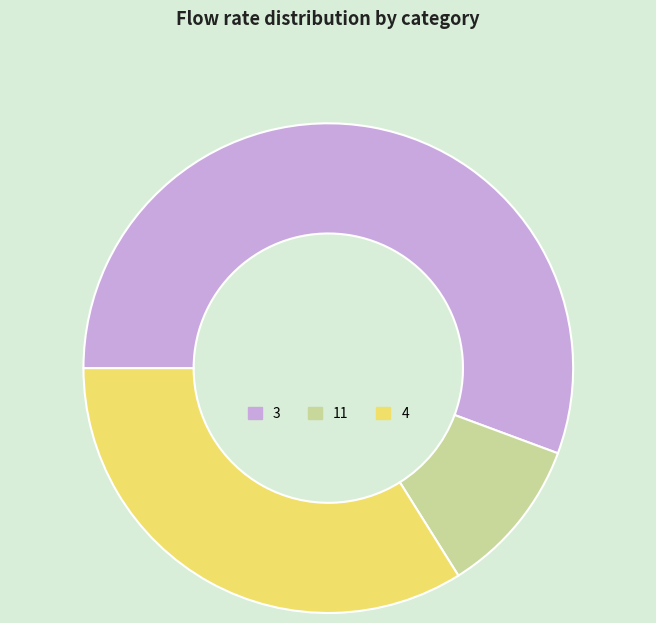

Is 3 the majority of the pie?

Yes